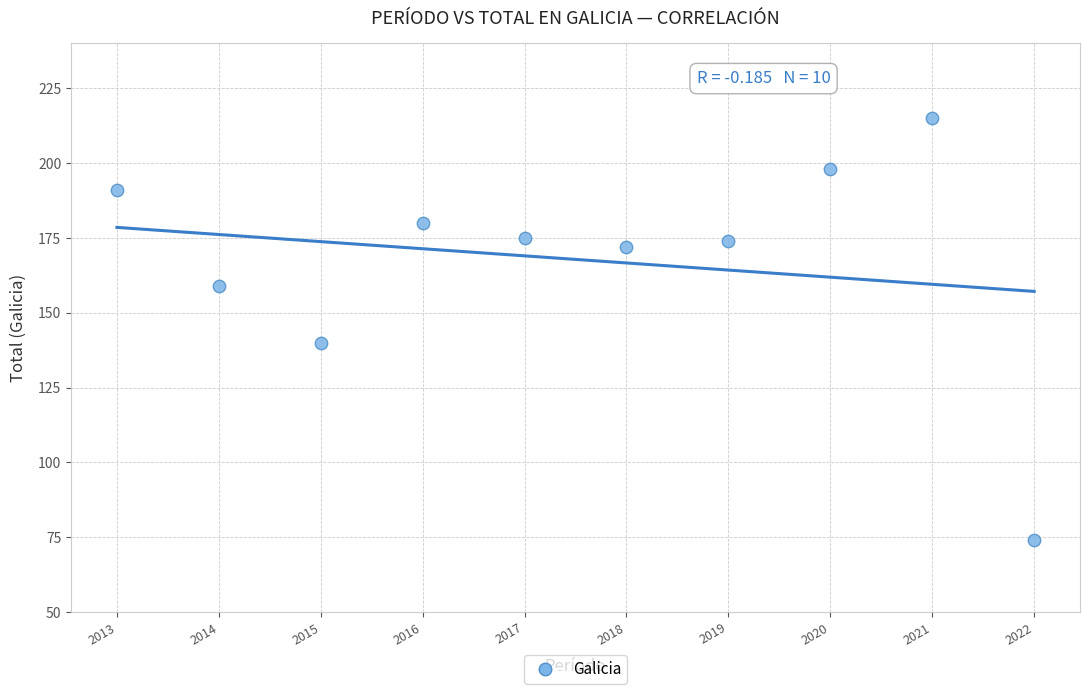

What is the average X value?

2018